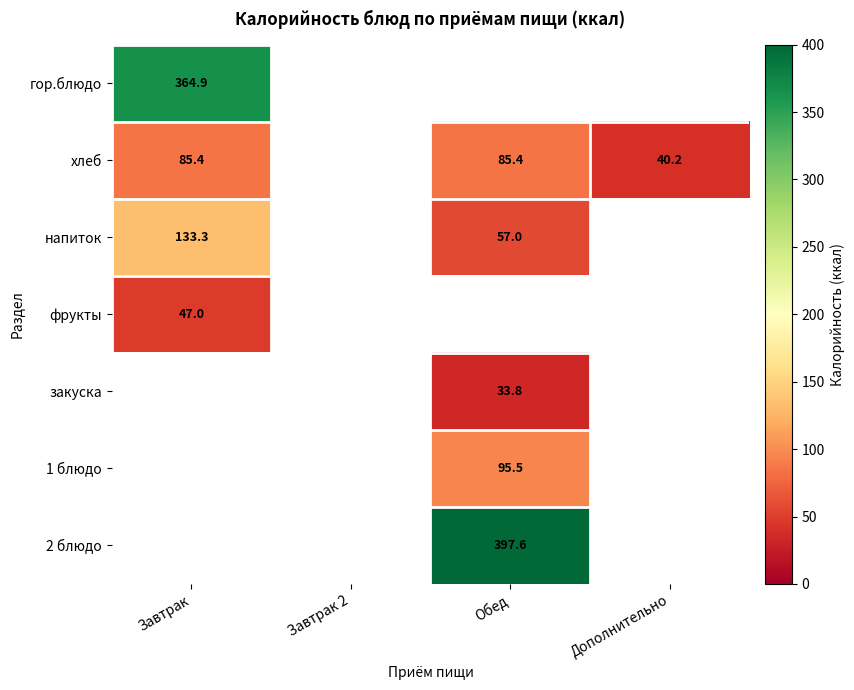

Which series has the largest range (max minus min)?

напиток